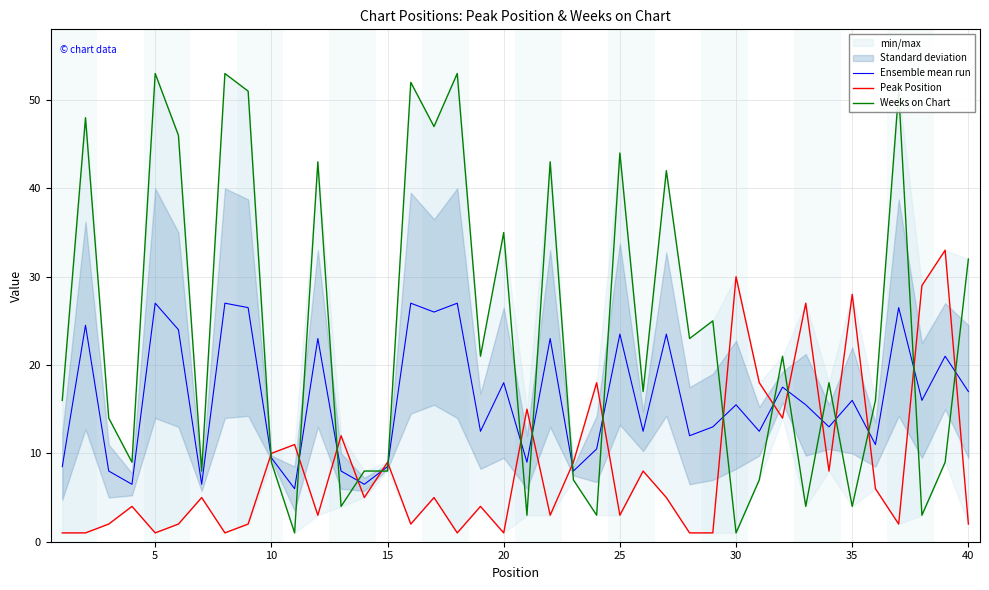

Reading right to left, what are all the values shown in this chart?

Ensemble mean run: 17.0	21.0	16.0	26.5	11.0	16.0	13.0	15.5	17.5	12.5	15.5	13.0	12.0	23.5	12.5	23.5	10.5	8.0	23.0	9.0	18.0	12.5	27.0	26.0	27.0	8.5	6.5	8.0	23.0	6.0	9.5	26.5	27.0	6.5	24.0	27.0	6.5	8.0	24.5	8.5
Peak Position: 2.0	33.0	29.0	2.0	6.0	28.0	8.0	27.0	14.0	18.0	30.0	1.0	1.0	5.0	8.0	3.0	18.0	9.0	3.0	15.0	1.0	4.0	1.0	5.0	2.0	9.0	5.0	12.0	3.0	11.0	10.0	2.0	1.0	5.0	2.0	1.0	4.0	2.0	1.0	1.0
Weeks on Chart: 32.0	9.0	3.0	51.0	16.0	4.0	18.0	4.0	21.0	7.0	1.0	25.0	23.0	42.0	17.0	44.0	3.0	7.0	43.0	3.0	35.0	21.0	53.0	47.0	52.0	8.0	8.0	4.0	43.0	1.0	9.0	51.0	53.0	8.0	46.0	53.0	9.0	14.0	48.0	16.0